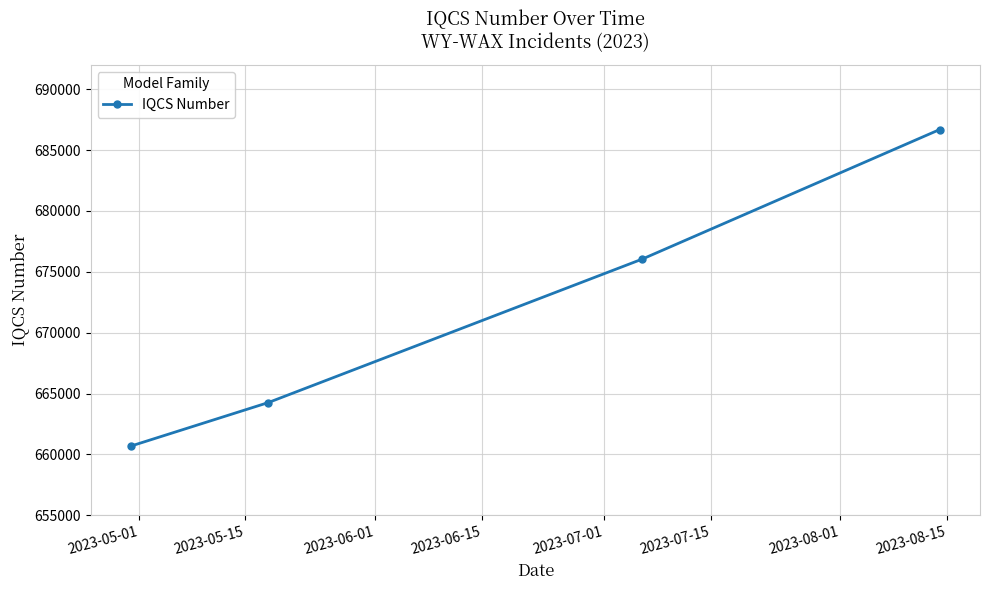

What is the value of the 1st point from the left?

660686